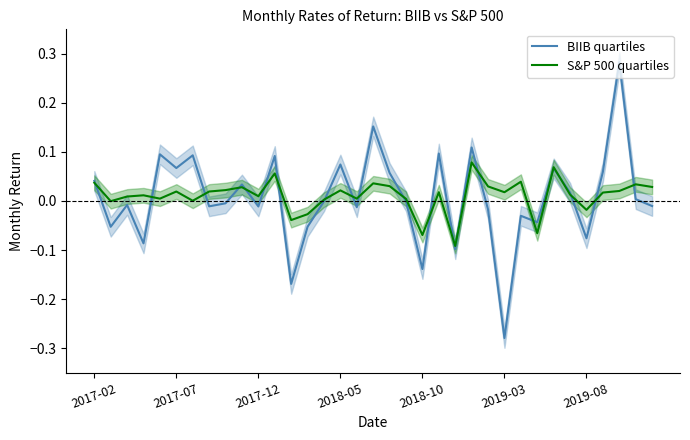

At which label does BIIB quartiles reach its minimum?

2019-03